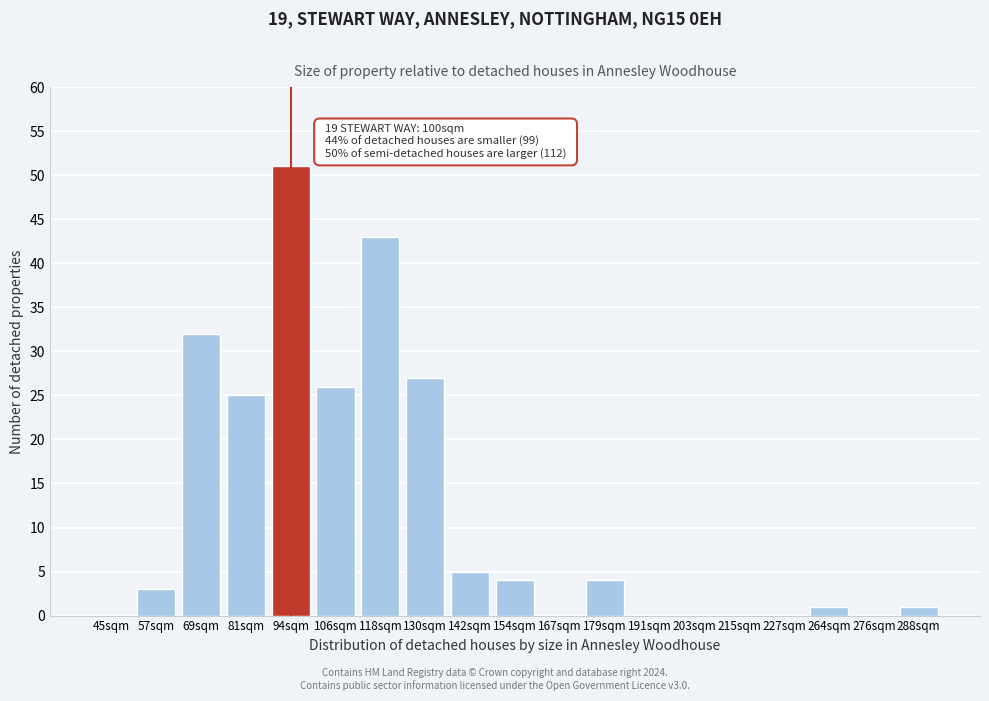

Reading right to left, transcribe all the data shown in this chart.

288sqm=1	276sqm=0	264sqm=1	227sqm=0	215sqm=0	203sqm=0	191sqm=0	179sqm=4	167sqm=0	154sqm=4	142sqm=5	130sqm=27	118sqm=43	106sqm=26	94sqm=51	81sqm=25	69sqm=32	57sqm=3	45sqm=0